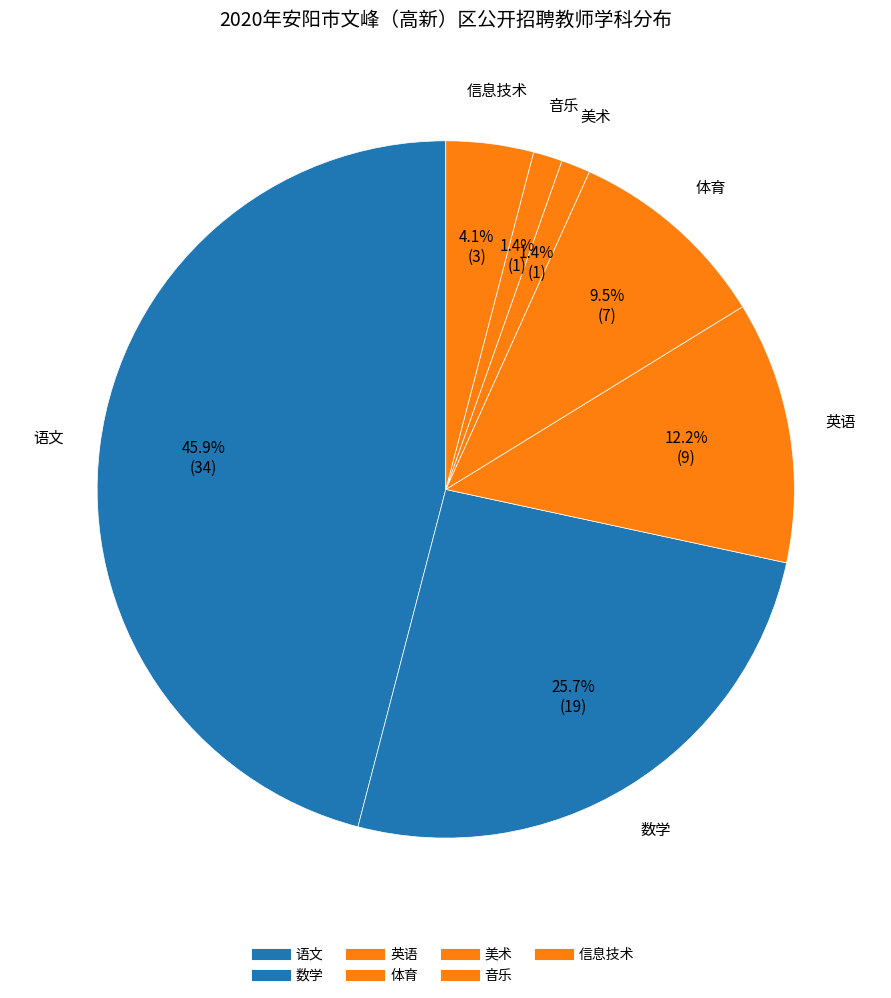

Is it true that 英语 is 24% of the pie?

False